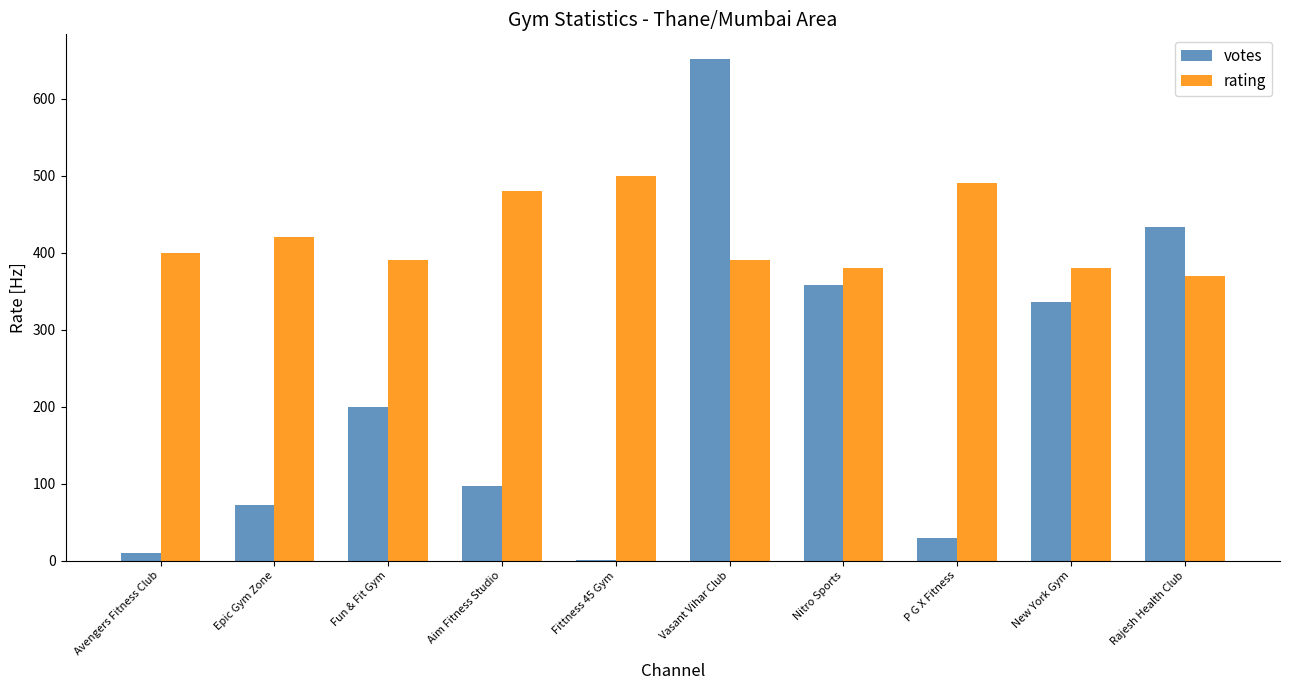

Does the chart contain stacked bars?

No